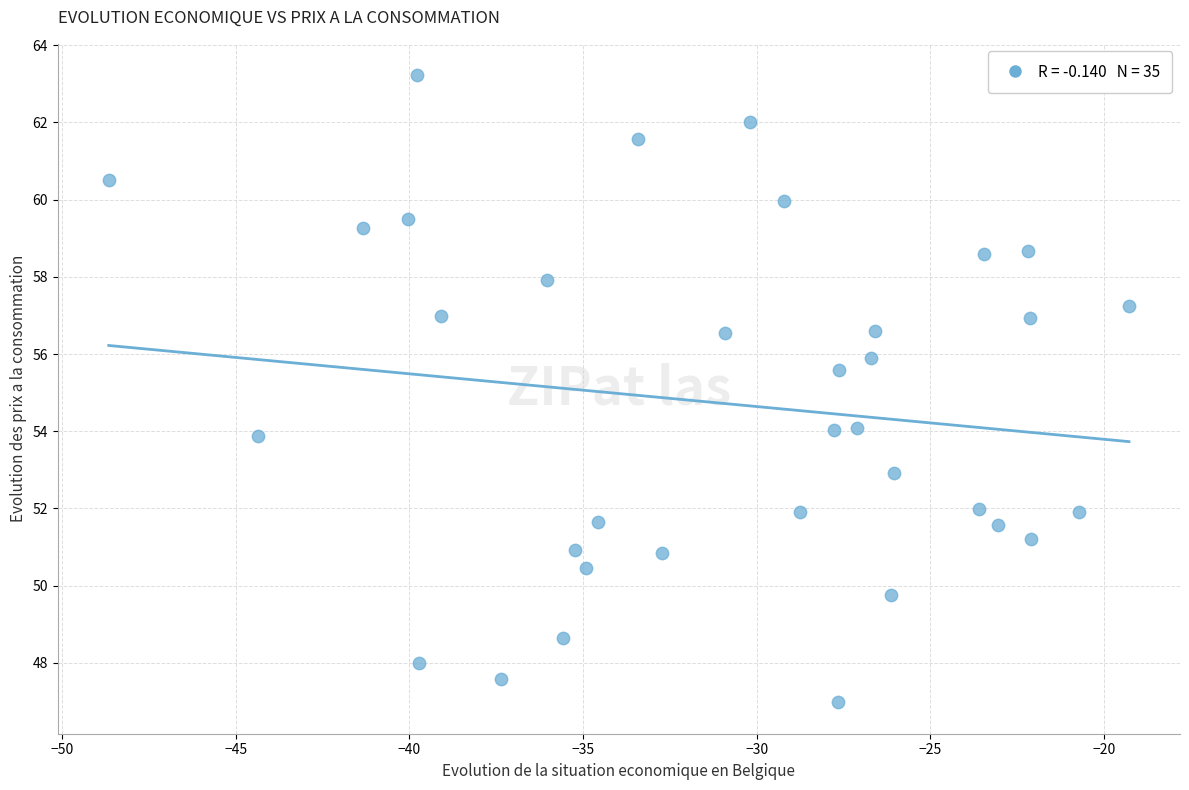

What Y value in the scatter plot is closest to 55?

55.6